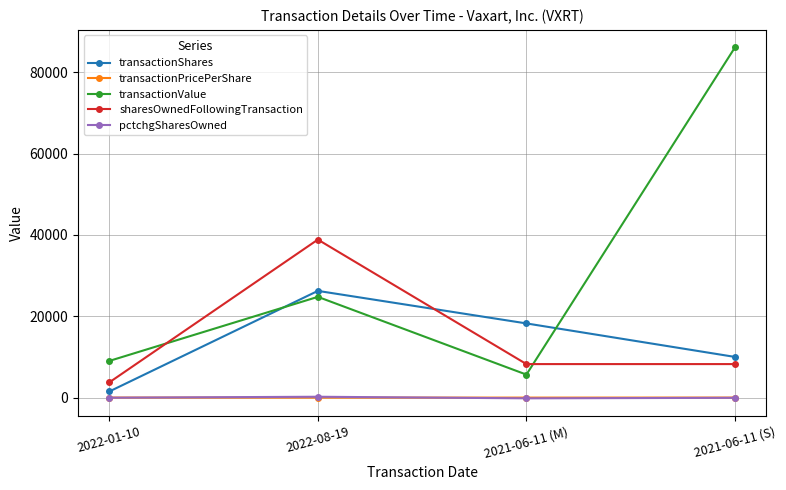

What are all the series names shown in the legend?

transactionShares, transactionPricePerShare, transactionValue, sharesOwnedFollowingTransaction, pctchgSharesOwned